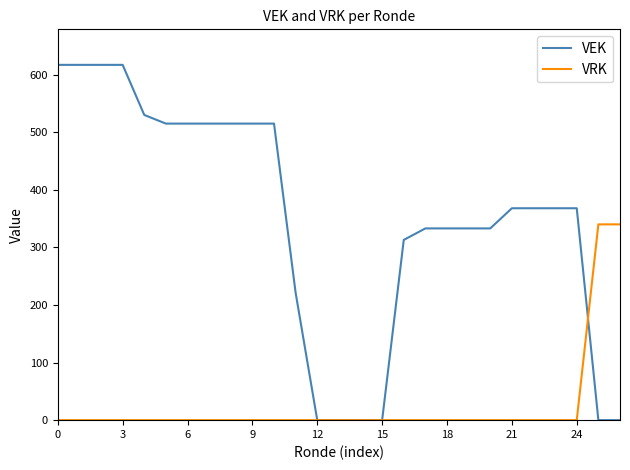

What is the average value of the VRK series?

25